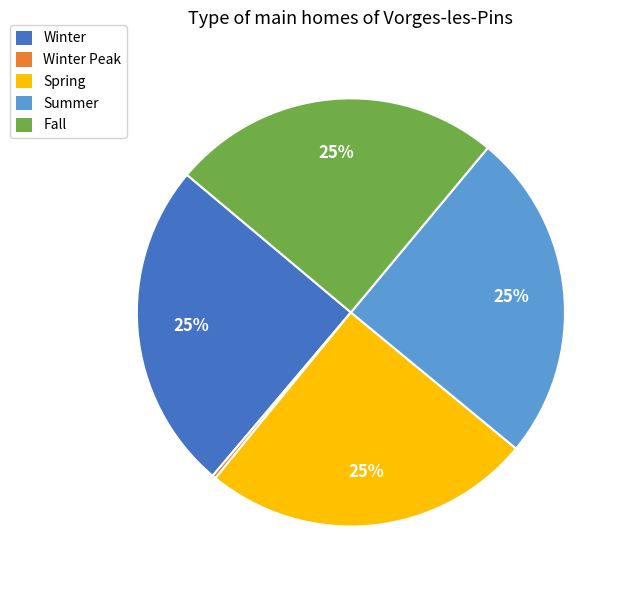

Is Winter the majority of the pie?

No